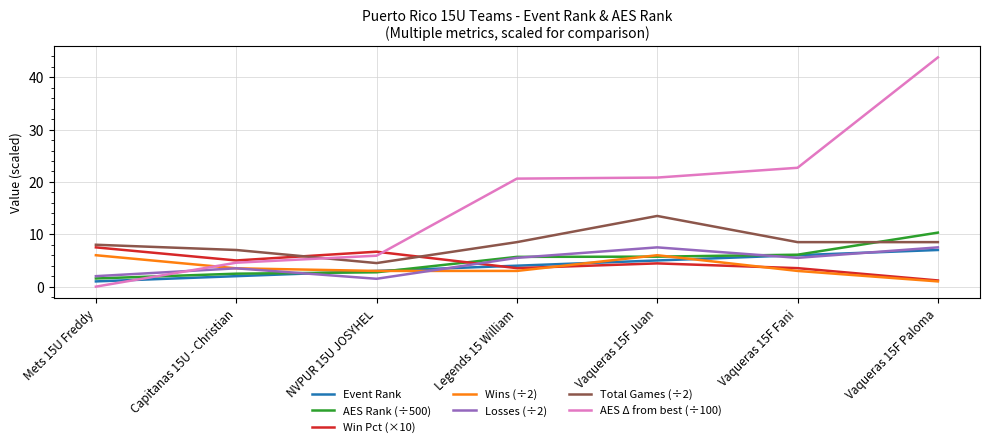

Which category has the lowest value across all series?

Mets 15U Freddy